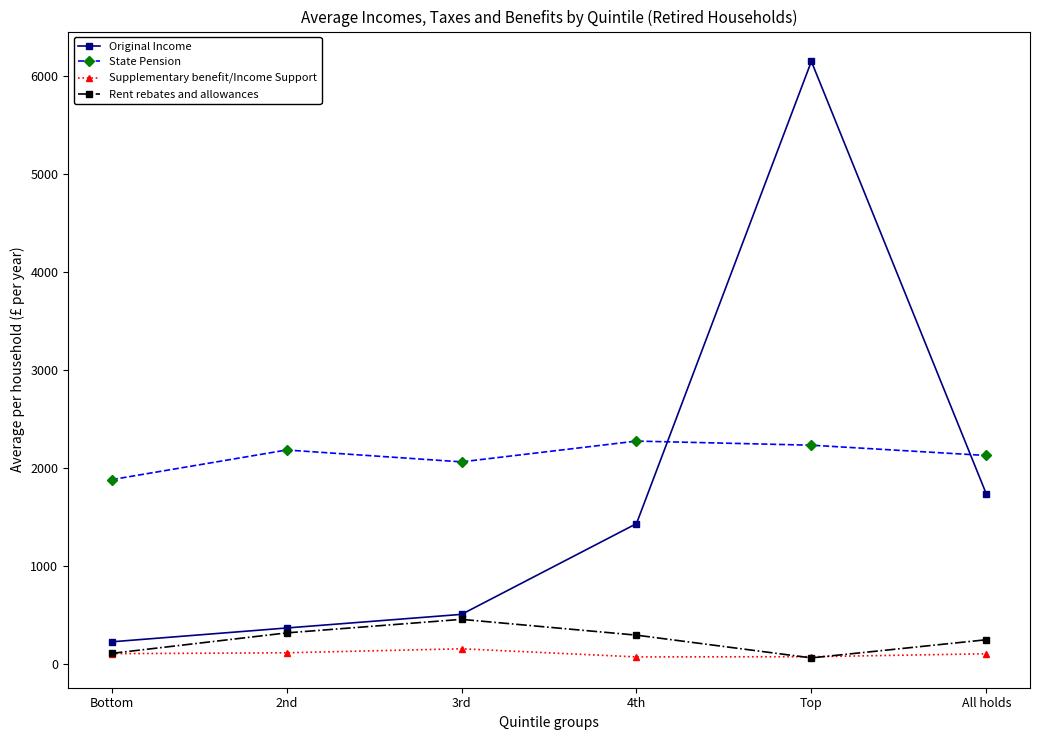

True or false: Supplementary benefit/Income Support and State Pension cross at least once.

False